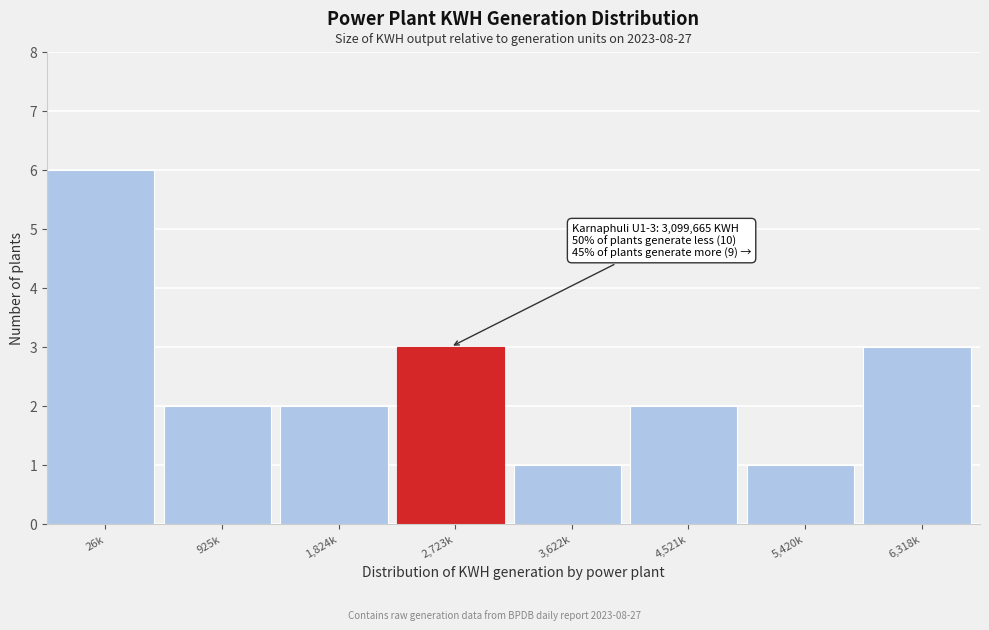

Reading left to right, list all the values displayed in this chart.

26k=6	925k=2	1,824k=2	2,723k=3	3,622k=1	4,521k=2	5,420k=1	6,318k=3